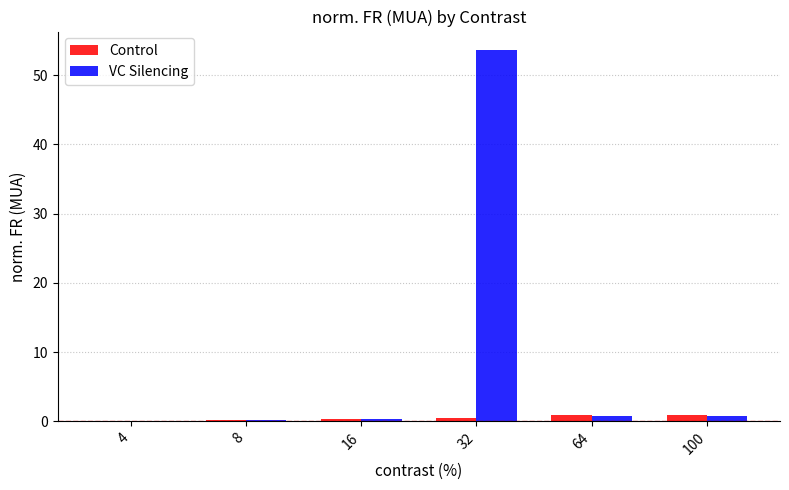

At which category does the chart reach its peak across all series?

32